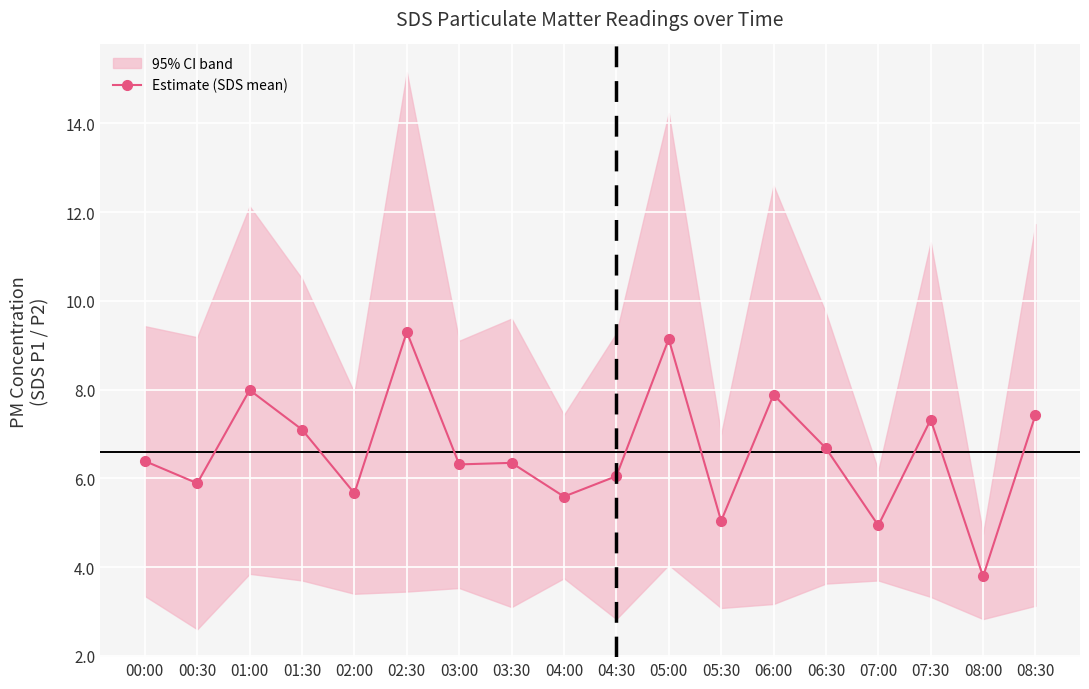

Between 04:00 and 01:00, which is larger?

01:00